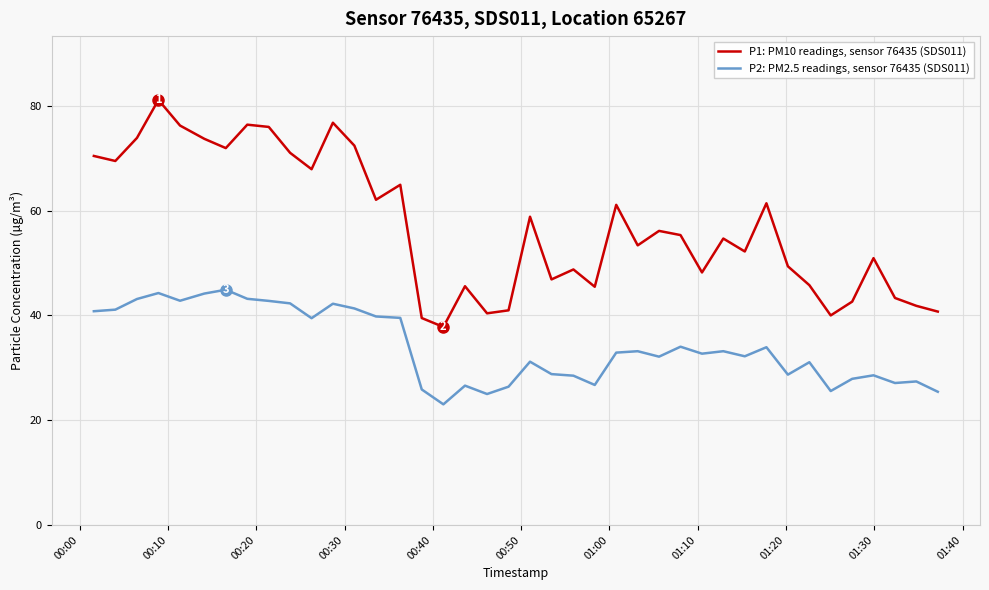

List the series in order of their peak value, lowest first.

P2: PM2.5 readings, sensor 76435 (SDS011), P1: PM10 readings, sensor 76435 (SDS011)